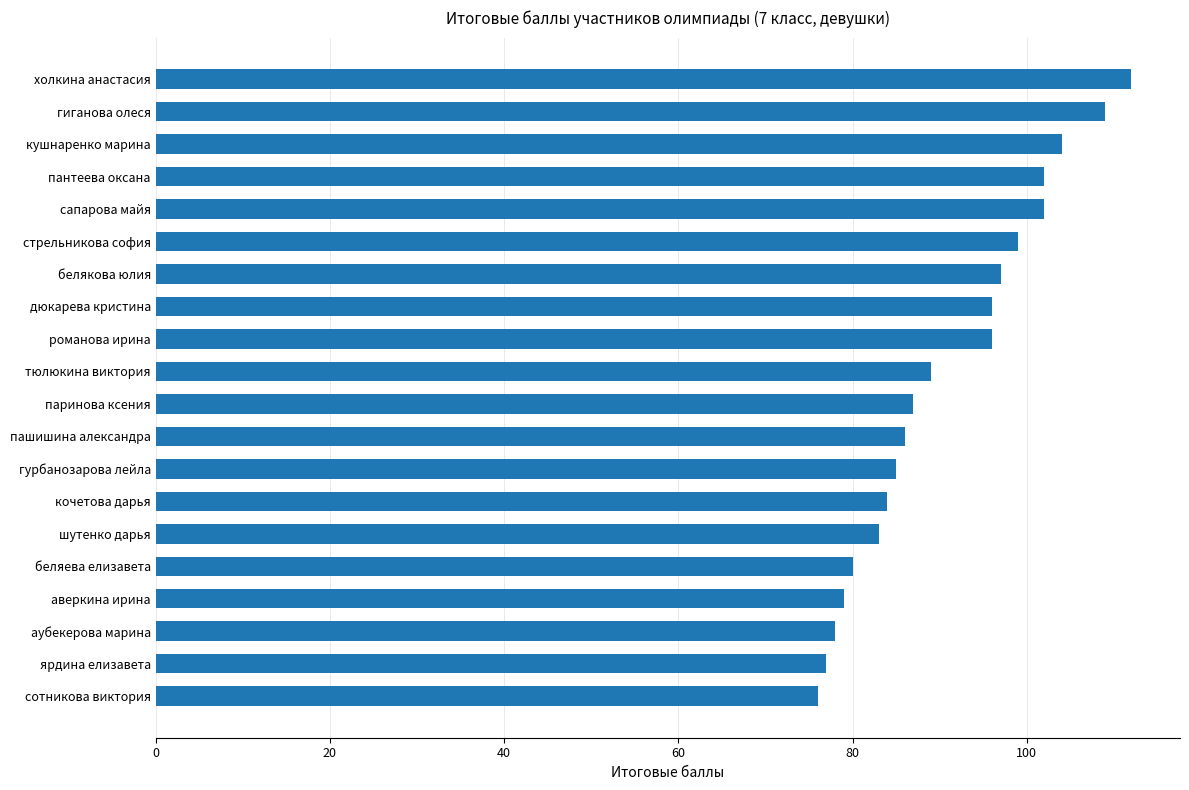

What is the maximum value shown in the chart?

112